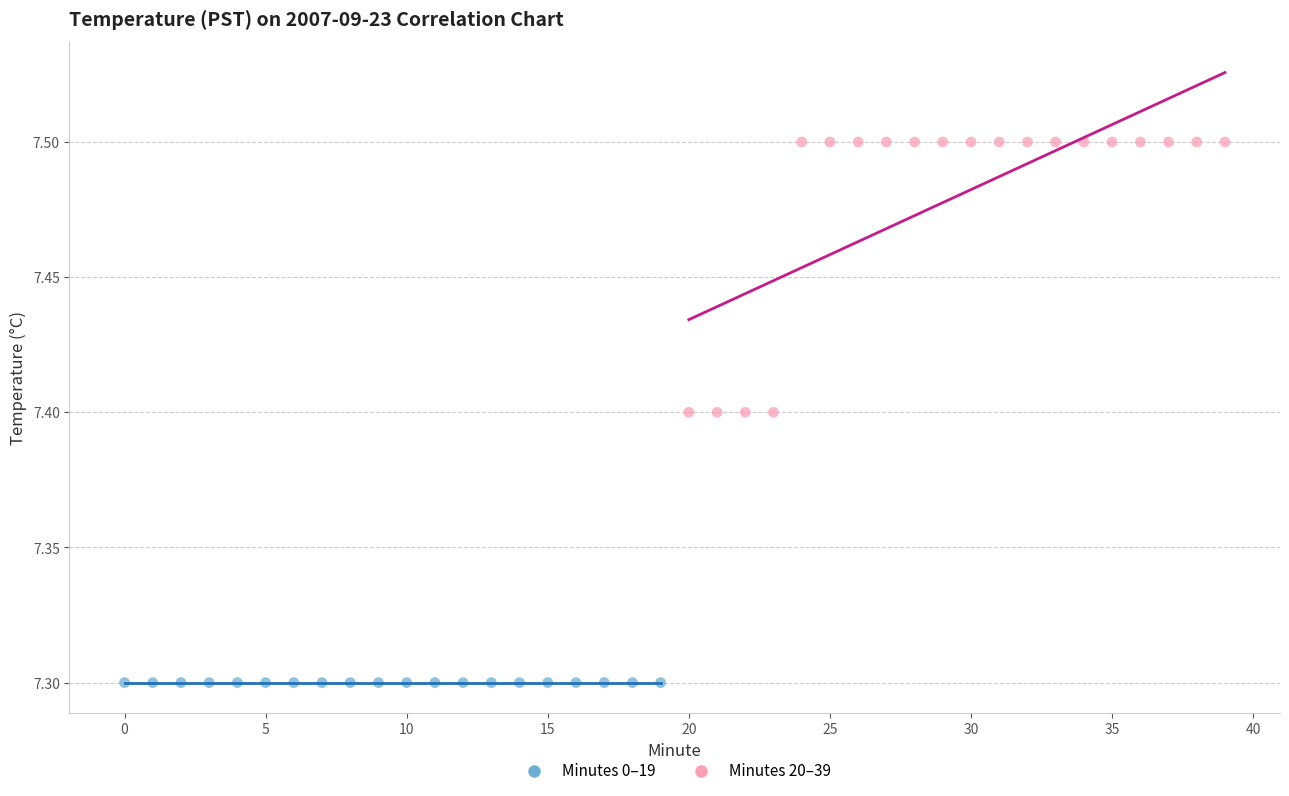

Which series contains the lowest Y value?

Minutes 0–19